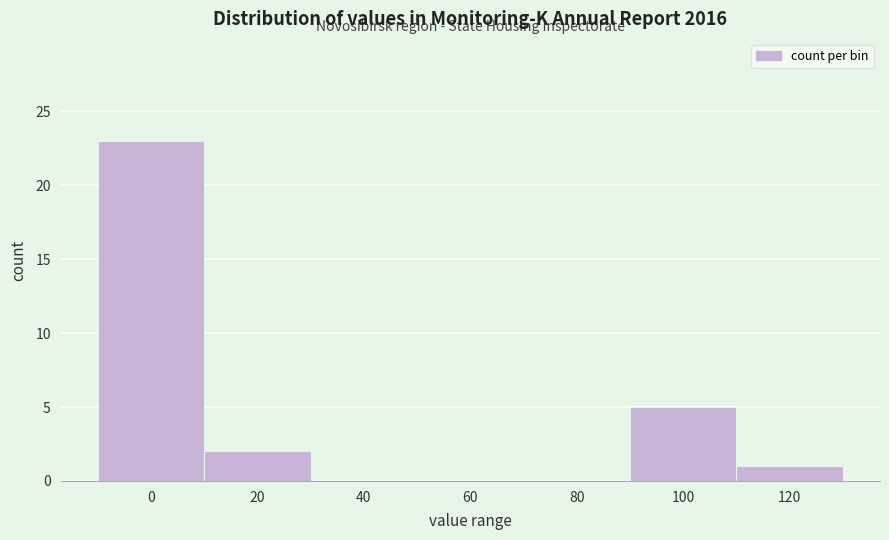

Reading left to right, what are all the values shown in this chart?

0=23	20=2	40=0	60=0	80=0	100=5	120=1